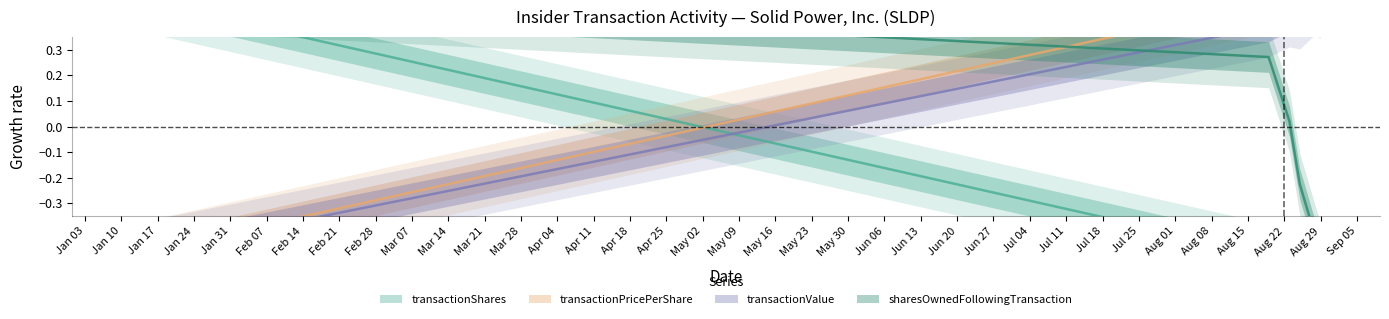

How many positive values does the transactionValue series have?

4